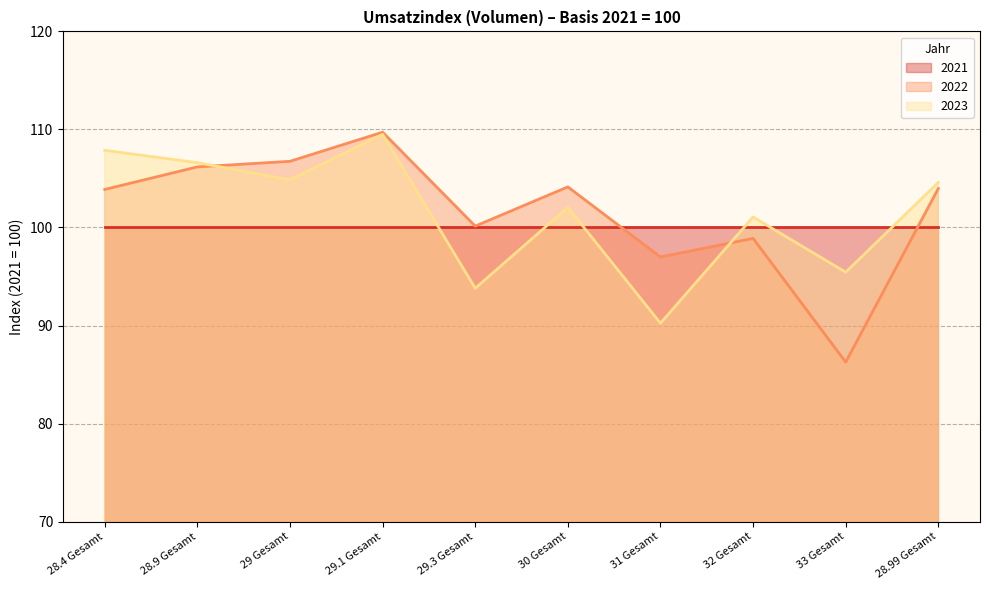

How many times do 2021 and 2022 cross each other?

2